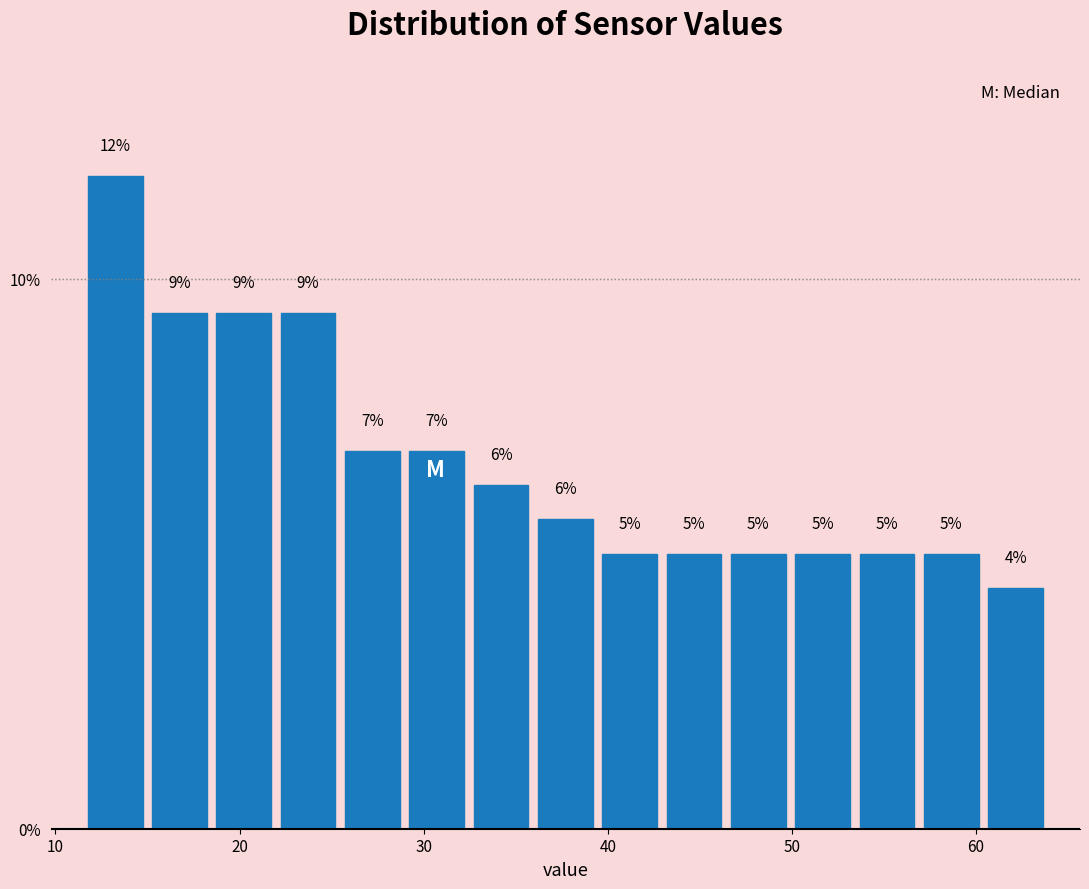

Read against the x-axis, roughly where is the centre of the tallest bar?

13